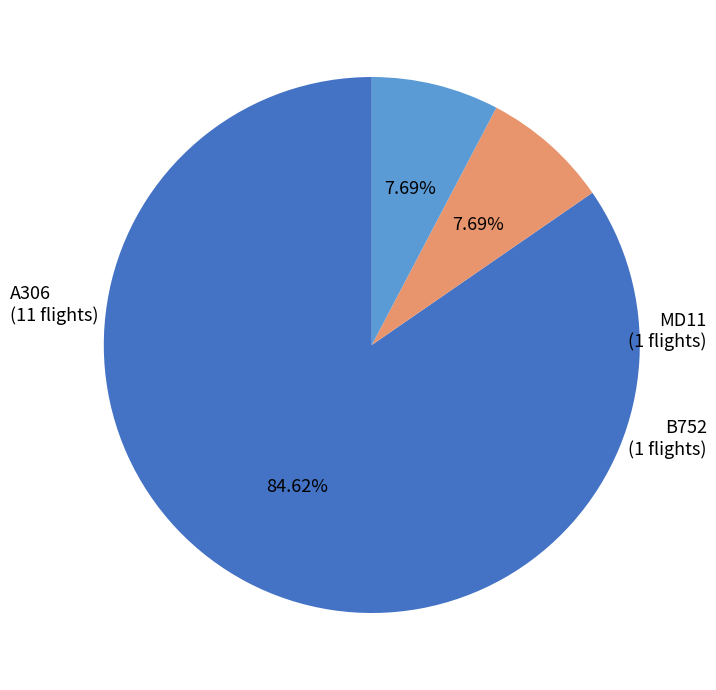

Is there any slice that represents more than half of the pie?

Yes